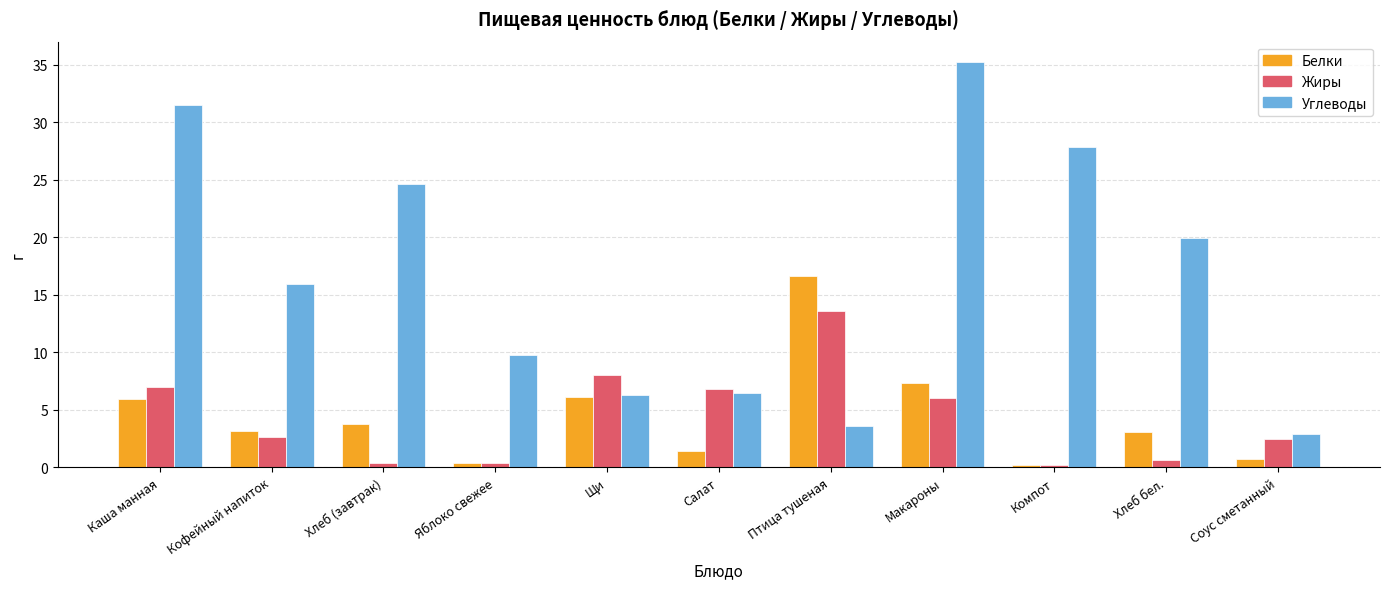

Read the Белки value at Салат.

1.5